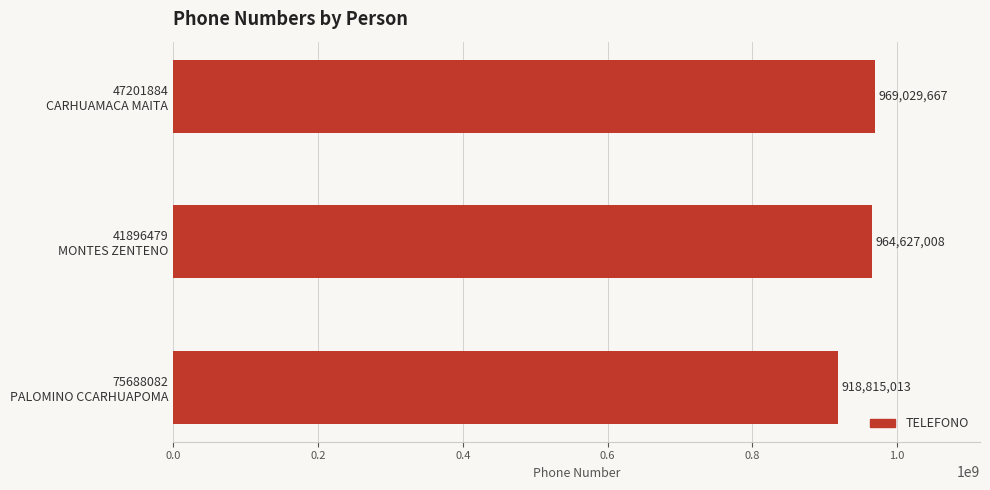

What is the maximum value shown in the chart?

969029667